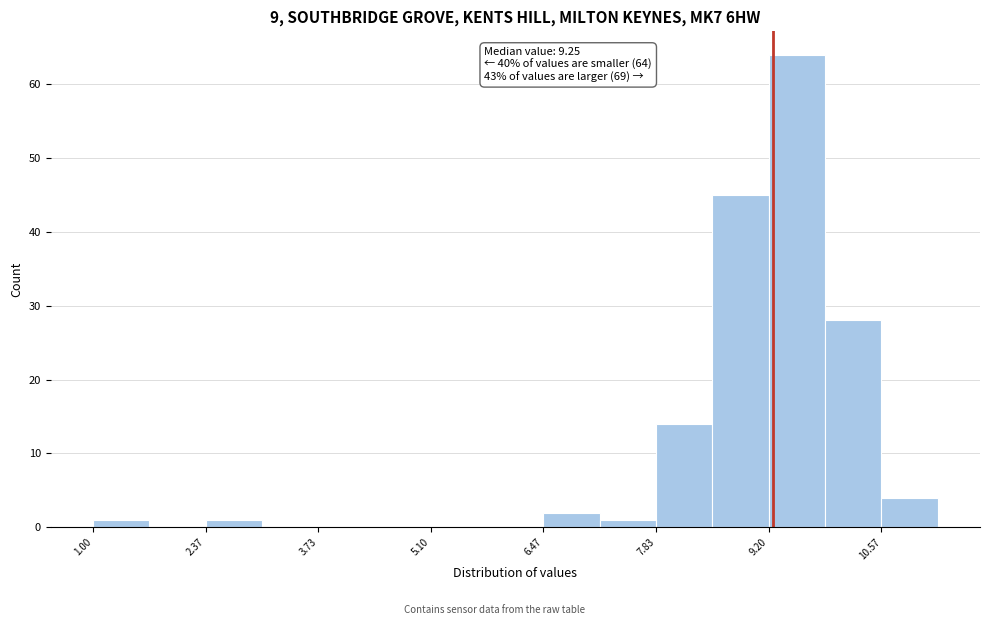

Read against the x-axis, roughly where is the centre of the tallest bar?

9.6